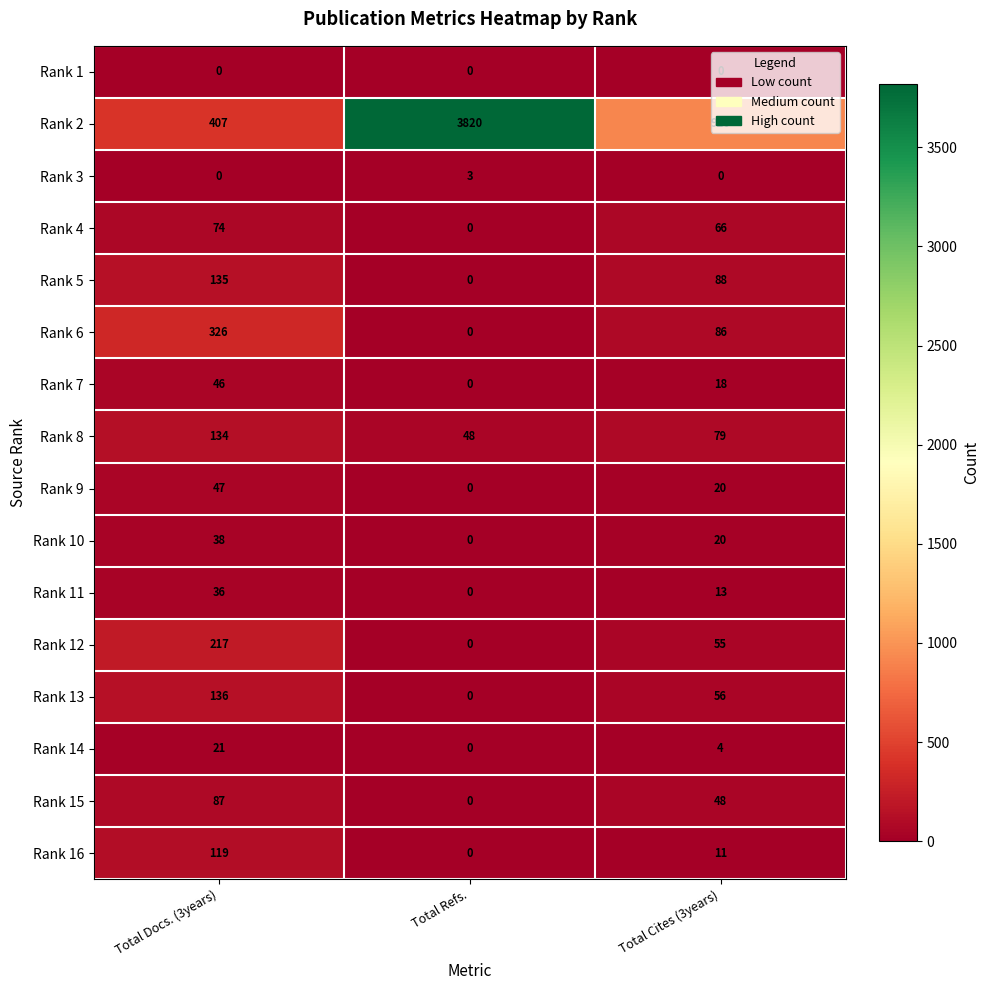

What is the total value across all series at Total Refs.?

3871